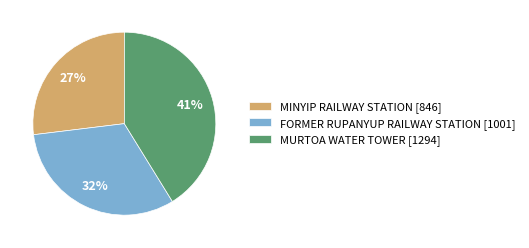

Approximately how many times larger is the value at MURTOA WATER TOWER compared to FORMER RUPANYUP RAILWAY STATION?

1.3